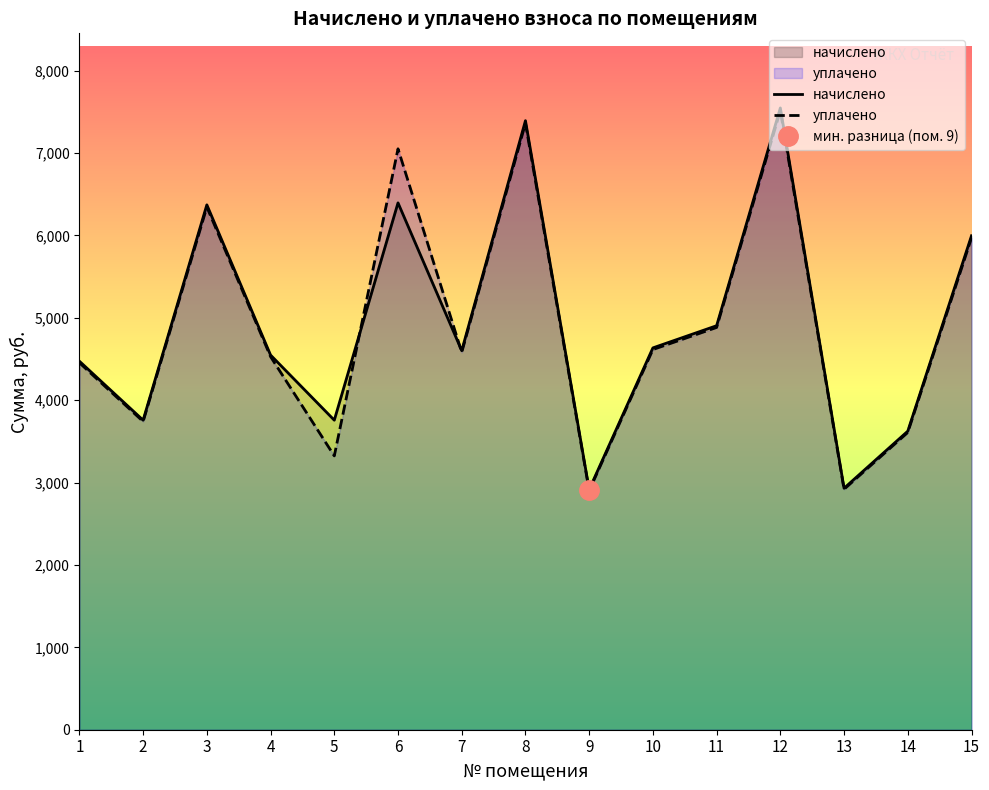

The уплачено series shows 4534.4 at 13. True or false?

False